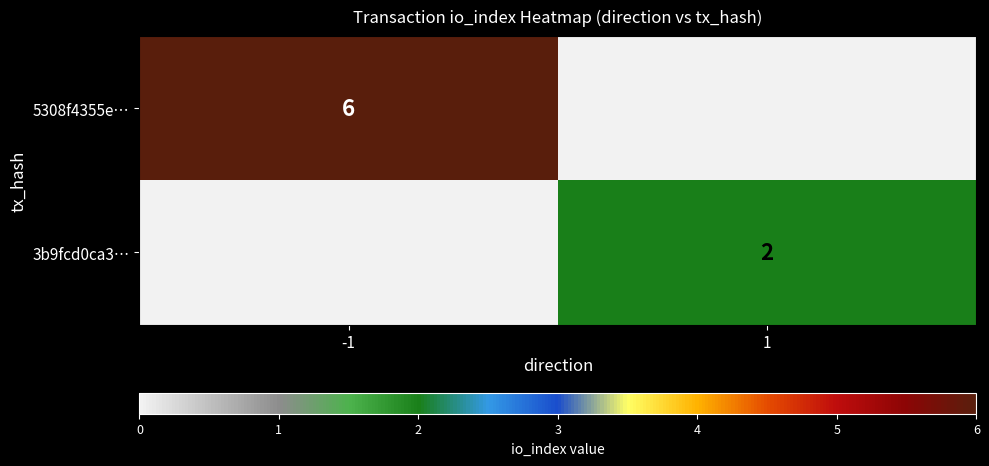

What is the difference between the highest and lowest values at 1?

2